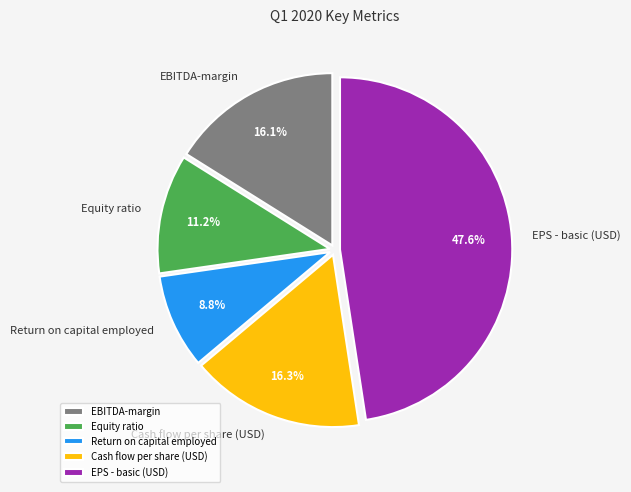

Which category has the biggest portion of the pie?

EPS - basic (USD)